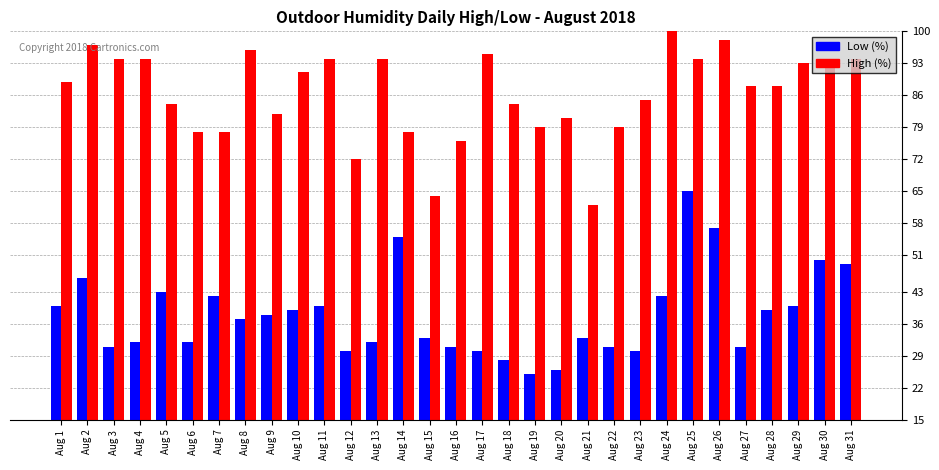

Which series has the largest total across all categories?

High (%)